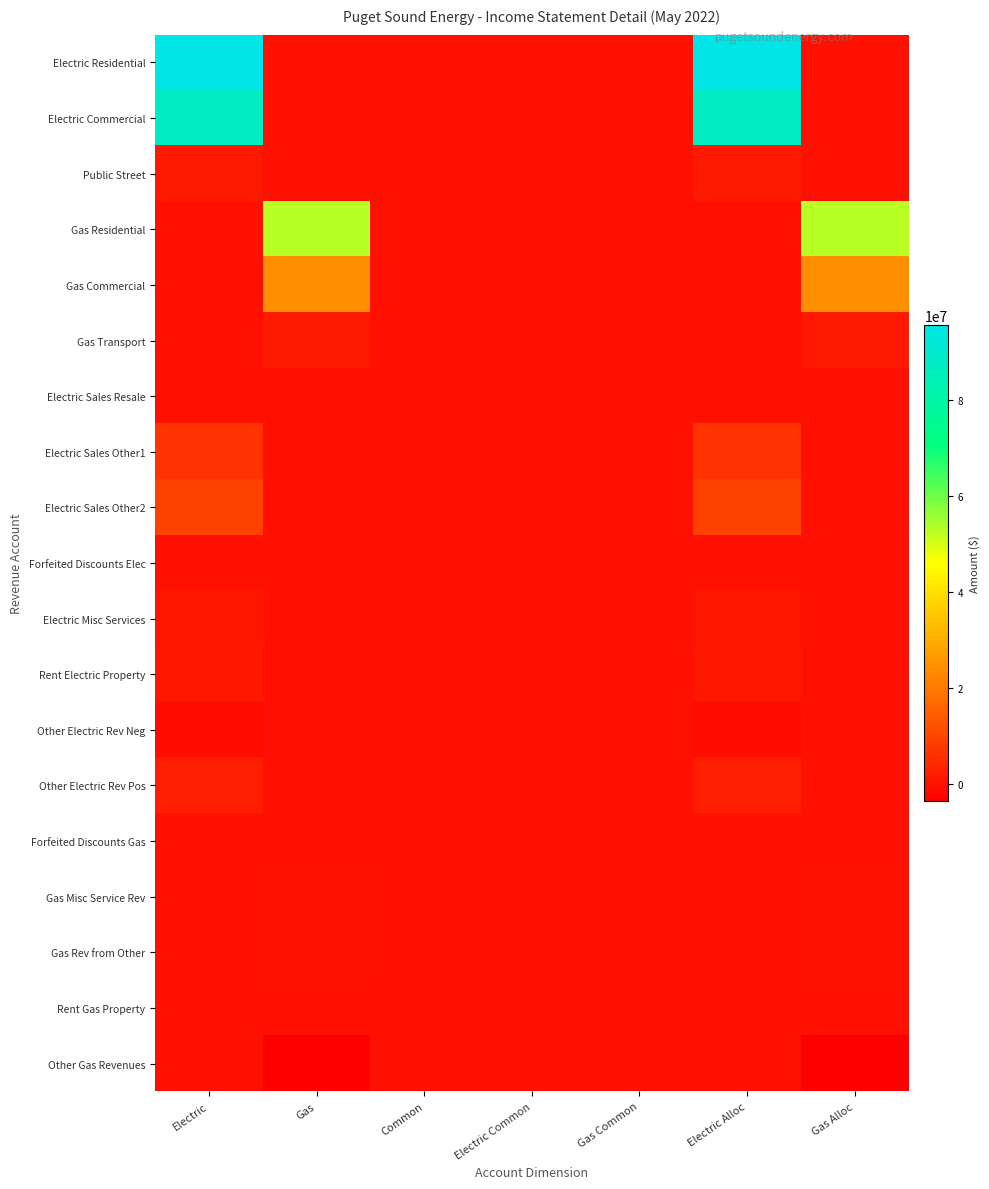

Reading left to right, transcribe all the data shown in this chart.

Electric Residential: Electric=95533679.3	Gas=0.0	Common=0.0	Electric Common=0.0	Gas Common=0.0	Electric Alloc=95533679.3	Gas Alloc=0.0
Electric Commercial: Electric=87246639.8	Gas=0.0	Common=0.0	Electric Common=0.0	Gas Common=0.0	Electric Alloc=87246639.8	Gas Alloc=0.0
Public Street: Electric=1621037.3	Gas=0.0	Common=0.0	Electric Common=0.0	Gas Common=0.0	Electric Alloc=1621037.3	Gas Alloc=0.0
Gas Residential: Electric=0.0	Gas=52958622.0	Common=0.0	Electric Common=0.0	Gas Common=0.0	Electric Alloc=0.0	Gas Alloc=52958622.0
Gas Commercial: Electric=0.0	Gas=24590269.7	Common=0.0	Electric Common=0.0	Gas Common=0.0	Electric Alloc=0.0	Gas Alloc=24590269.7
Gas Transport: Electric=0.0	Gas=1805336.8	Common=0.0	Electric Common=0.0	Gas Common=0.0	Electric Alloc=0.0	Gas Alloc=1805336.8
Electric Sales Resale: Electric=25100.2	Gas=0.0	Common=0.0	Electric Common=0.0	Gas Common=0.0	Electric Alloc=25100.2	Gas Alloc=0.0
Electric Sales Other1: Electric=6881643.5	Gas=0.0	Common=0.0	Electric Common=0.0	Gas Common=0.0	Electric Alloc=6881643.5	Gas Alloc=0.0
Electric Sales Other2: Electric=9426411.9	Gas=0.0	Common=0.0	Electric Common=0.0	Gas Common=0.0	Electric Alloc=9426411.9	Gas Alloc=0.0
Forfeited Discounts Elec: Electric=120.8	Gas=0.0	Common=0.0	Electric Common=0.0	Gas Common=0.0	Electric Alloc=120.8	Gas Alloc=0.0
Electric Misc Services: Electric=1103893.4	Gas=0.0	Common=0.0	Electric Common=0.0	Gas Common=0.0	Electric Alloc=1103893.4	Gas Alloc=0.0
Rent Electric Property: Electric=1315447.9	Gas=0.0	Common=0.0	Electric Common=0.0	Gas Common=0.0	Electric Alloc=1315447.9	Gas Alloc=0.0
Other Electric Rev Neg: Electric=-958342.9	Gas=0.0	Common=0.0	Electric Common=0.0	Gas Common=0.0	Electric Alloc=-958342.9	Gas Alloc=0.0
Other Electric Rev Pos: Electric=2630004.1	Gas=0.0	Common=0.0	Electric Common=0.0	Gas Common=0.0	Electric Alloc=2630004.1	Gas Alloc=0.0
Forfeited Discounts Gas: Electric=0.0	Gas=7.8	Common=0.0	Electric Common=0.0	Gas Common=0.0	Electric Alloc=0.0	Gas Alloc=7.8
Gas Misc Service Rev: Electric=0.0	Gas=151309.9	Common=0.0	Electric Common=0.0	Gas Common=0.0	Electric Alloc=0.0	Gas Alloc=151309.9
Gas Rev from Other: Electric=0.0	Gas=213236.0	Common=0.0	Electric Common=0.0	Gas Common=0.0	Electric Alloc=0.0	Gas Alloc=213236.0
Rent Gas Property: Electric=0.0	Gas=865.9	Common=0.0	Electric Common=0.0	Gas Common=0.0	Electric Alloc=0.0	Gas Alloc=865.9
Other Gas Revenues: Electric=0.0	Gas=-3410569.9	Common=0.0	Electric Common=0.0	Gas Common=0.0	Electric Alloc=0.0	Gas Alloc=-3410569.9